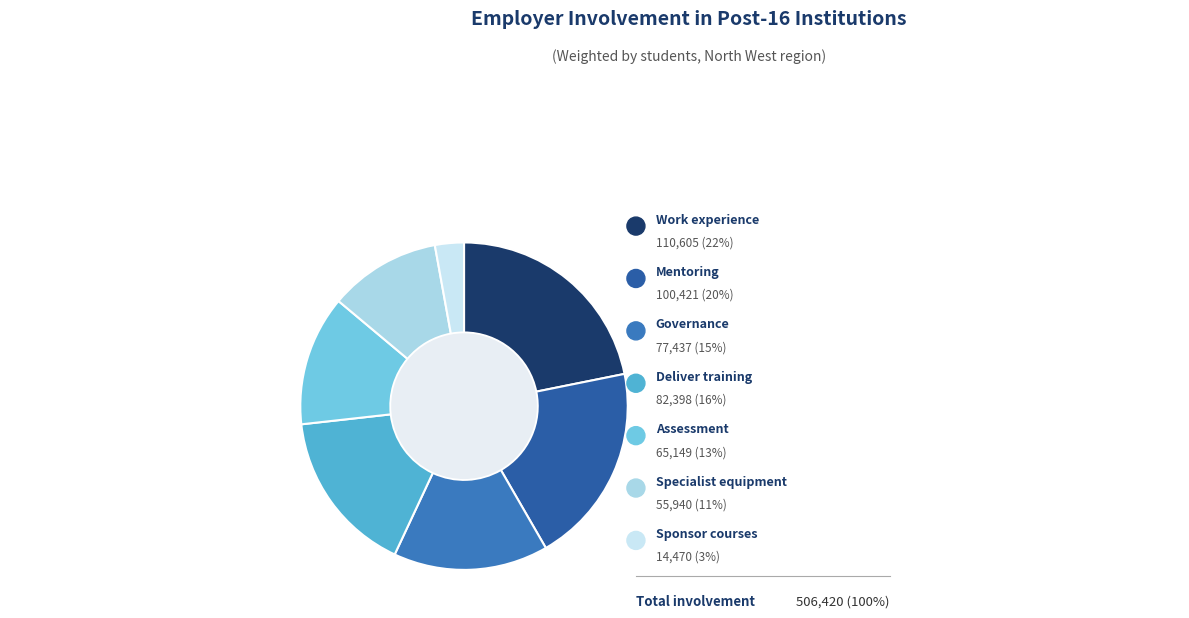

Does any single category account for the majority?

No